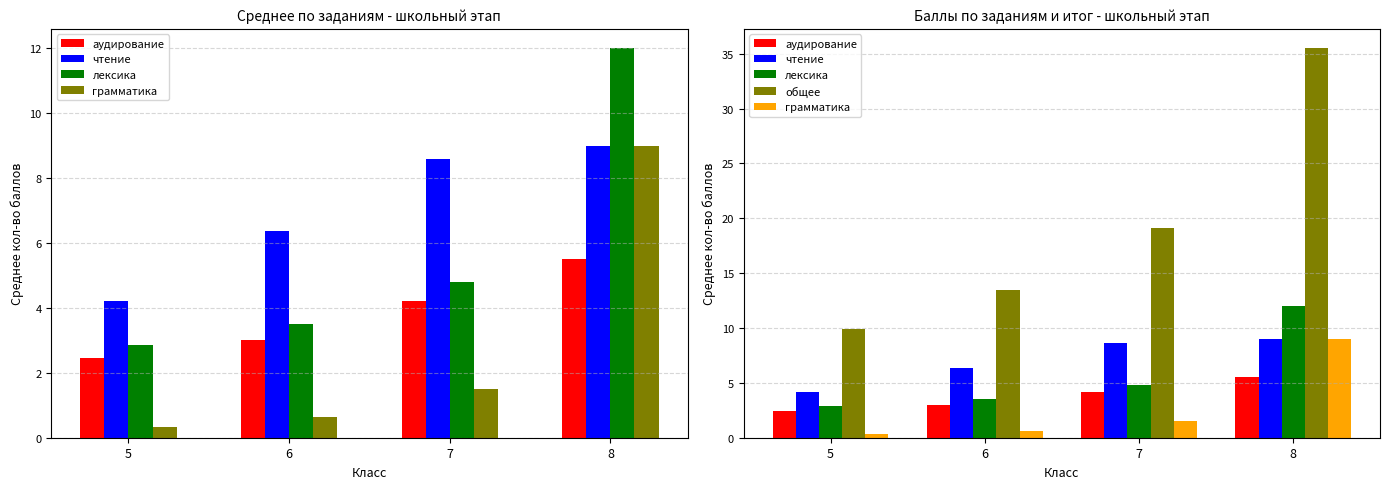

What is the difference between the чтение values at 5 and 6?

2.2